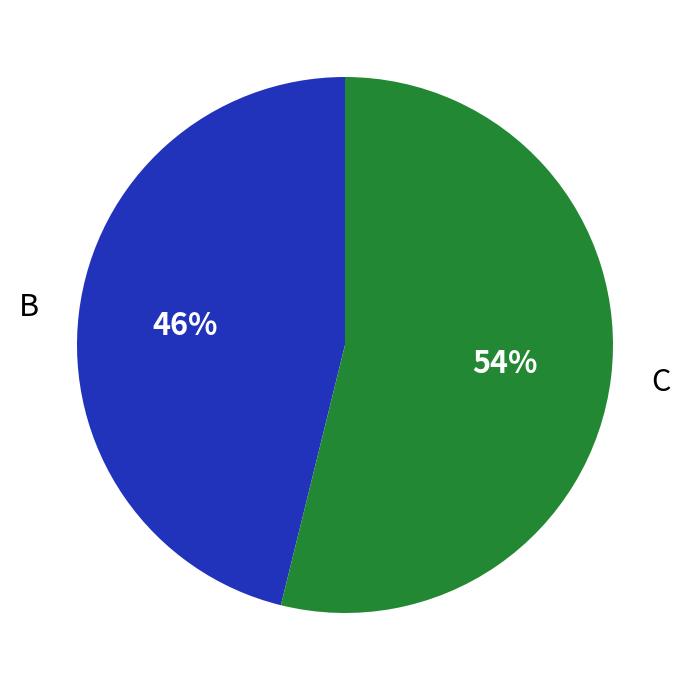

To the nearest percent, what percentage of the pie is B?

46%